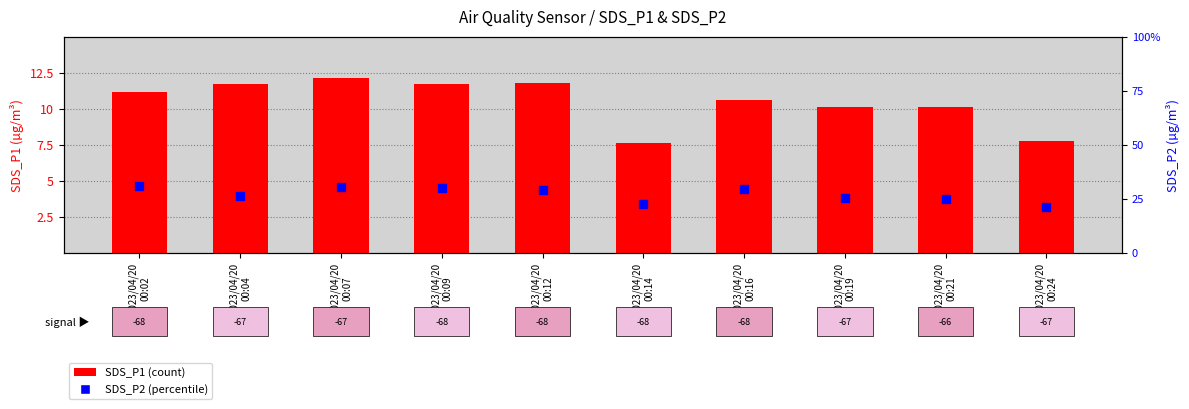

What is the change in value from 2023/04/20
00:04 to 2023/04/20
00:16?

-1.1